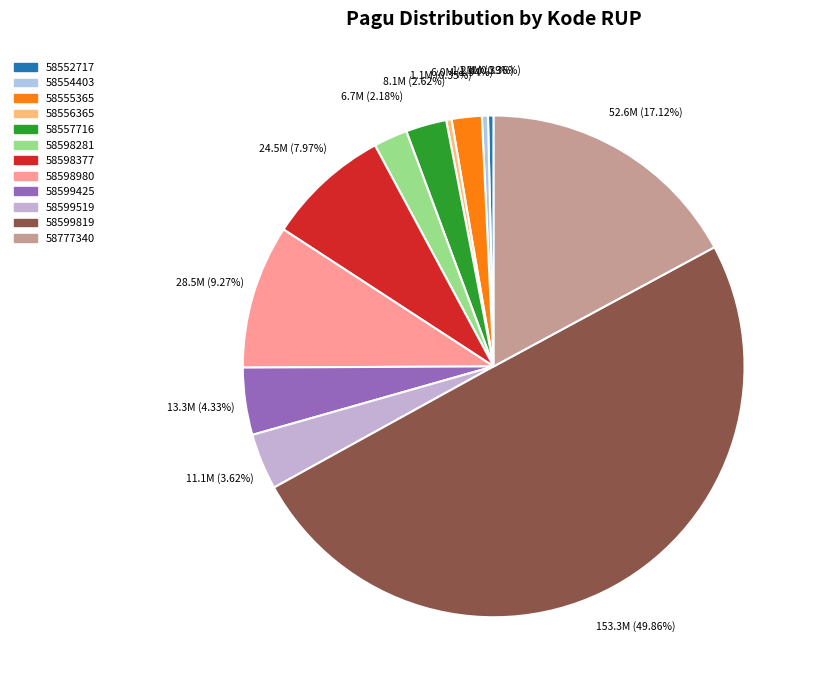

To the nearest percent, what is the difference between the largest and smallest slice percentages?

50%